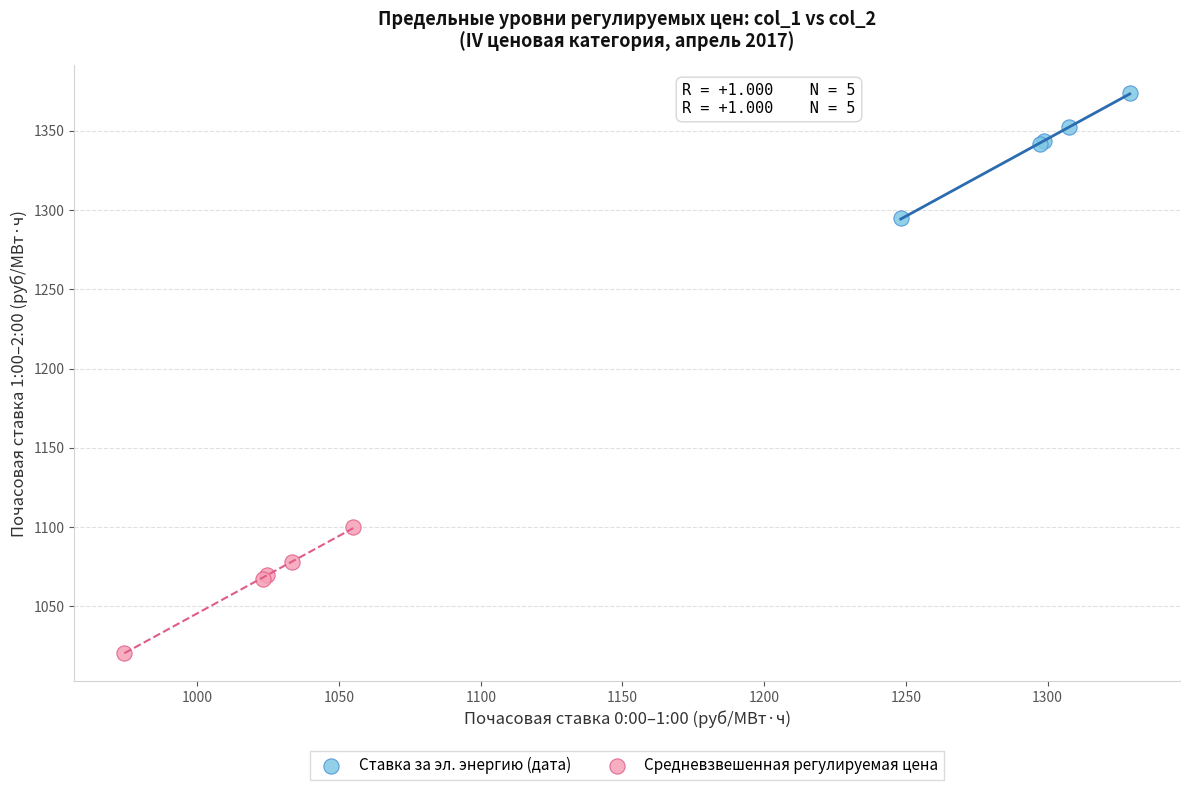

Which series has the largest Y range (max minus min)?

Ставка за эл. энергию (дата)